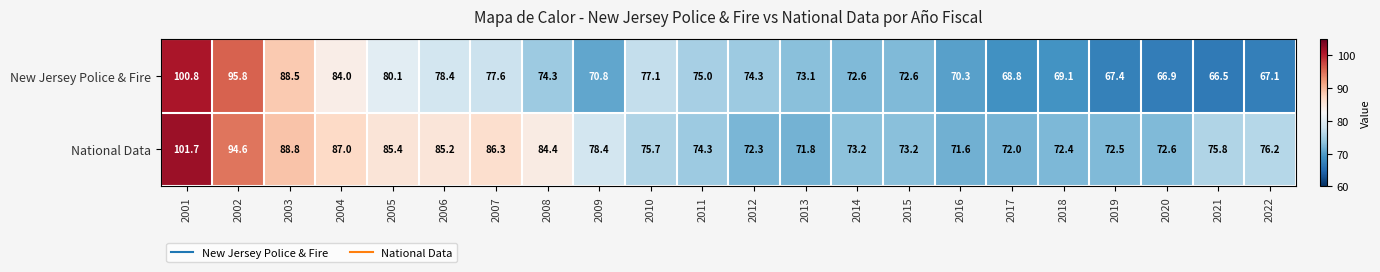

What is the approximate value of National Data at 2007?

86.3